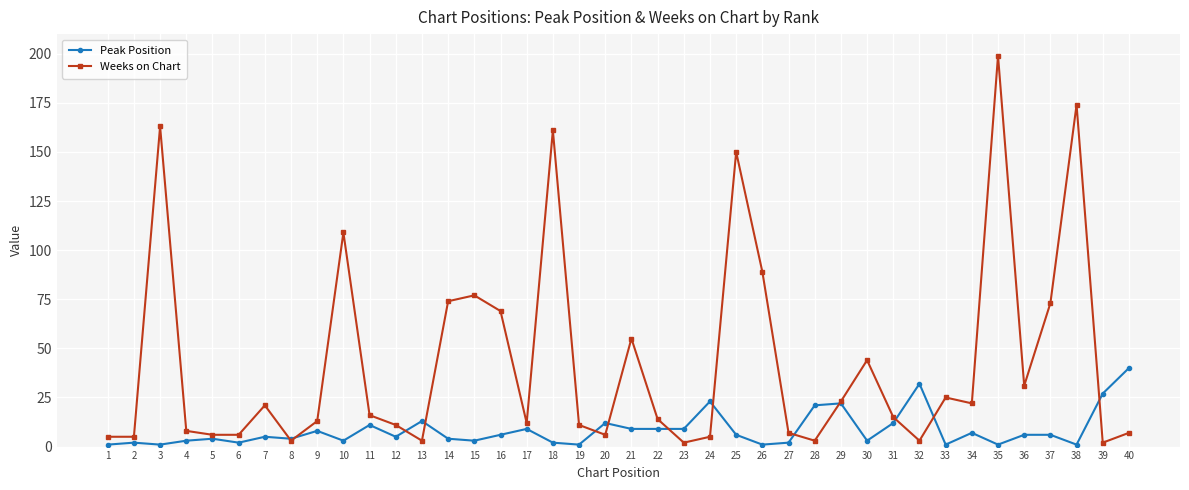

Reading left to right, list all the values displayed in this chart.

Peak Position: 1	2	1	3	4	2	5	4	8	3	11	5	13	4	3	6	9	2	1	12	9	9	9	23	6	1	2	21	22	3	12	32	1	7	1	6	6	1	27	40
Weeks on Chart: 5	5	163	8	6	6	21	3	13	109	16	11	3	74	77	69	12	161	11	6	55	14	2	5	150	89	7	3	23	44	15	3	25	22	199	31	73	174	2	7